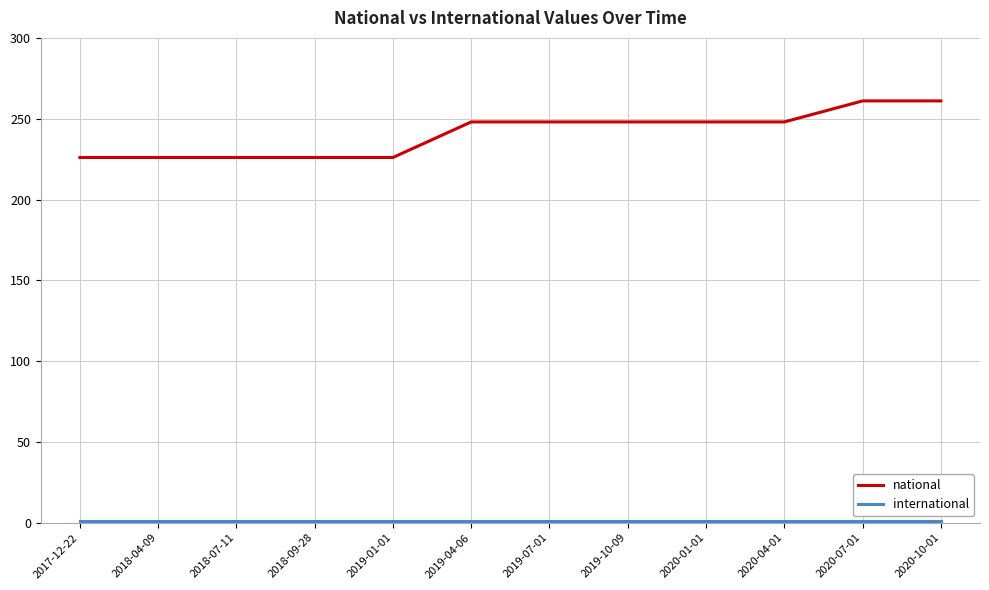

Is it true that national equals 335 at 2018-04-09?

False